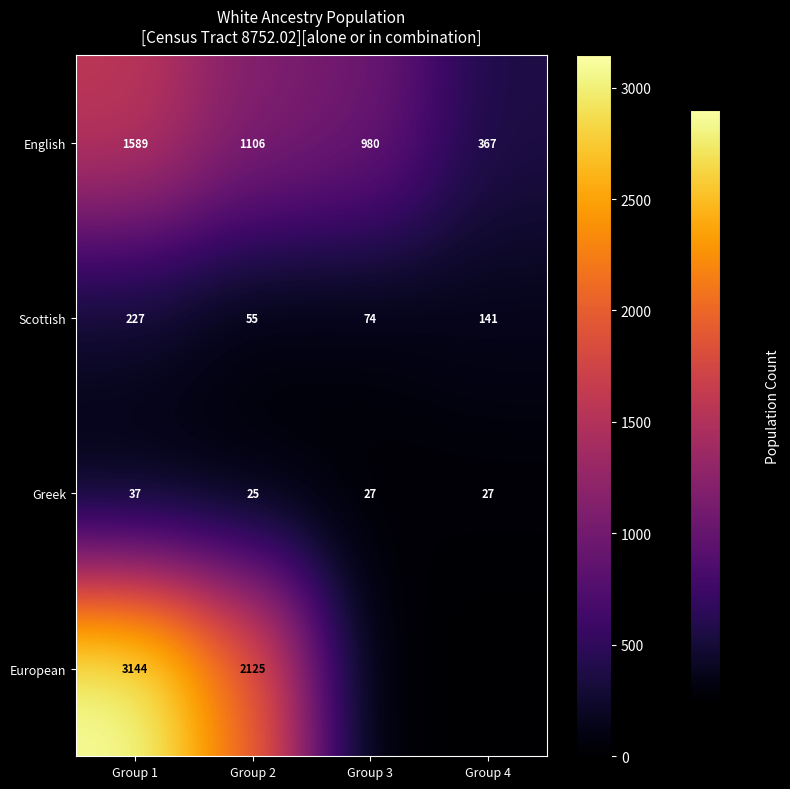

At how many categories does at least one series exceed 2751?

1